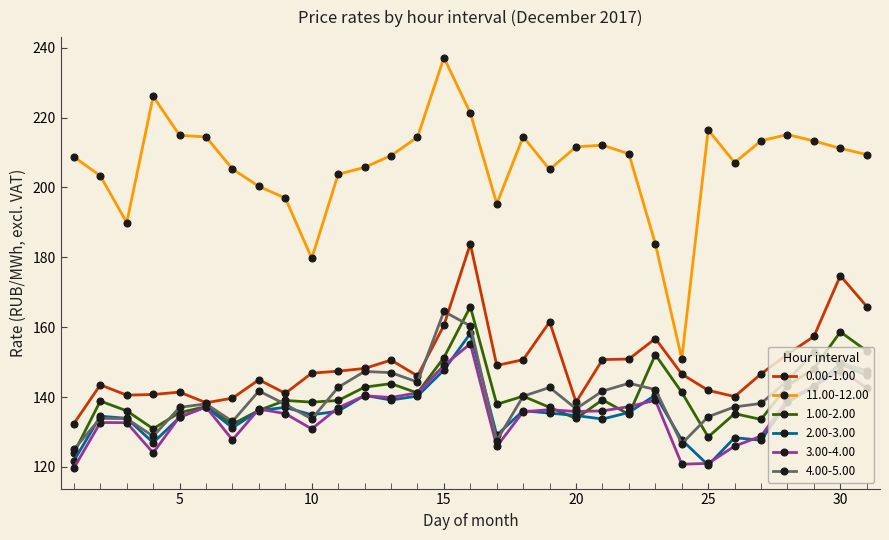

True or false: 0.00-1.00 has more than 1 points higher than both neighbors.

True